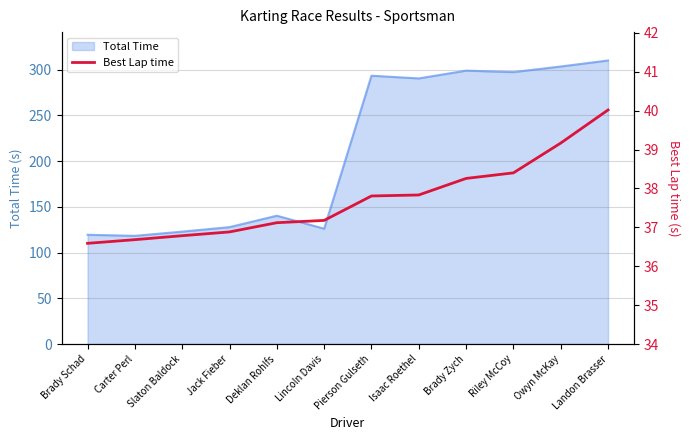

What is the lowest value of the Total Time series?

118.4